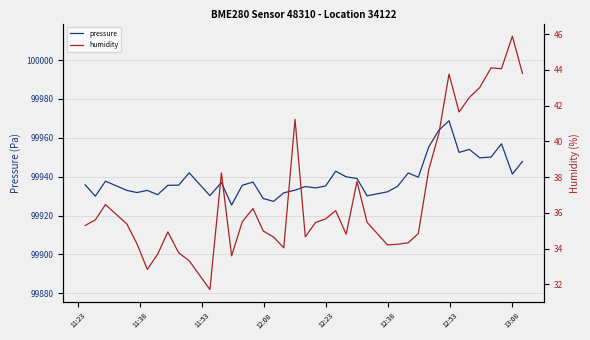

What is the maximum value for pressure?

99968.8